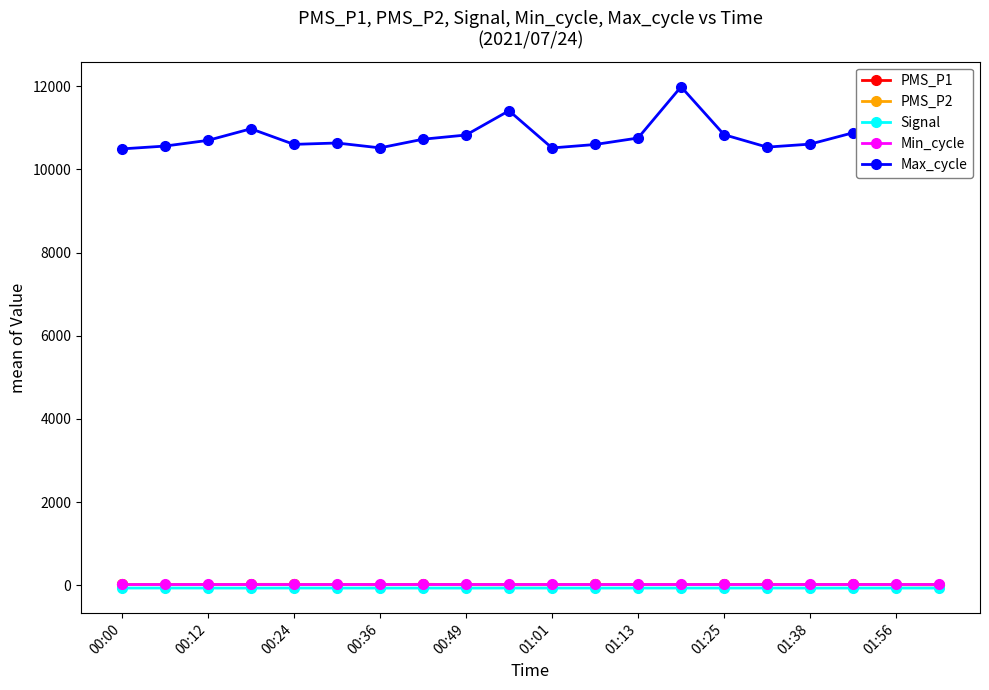

What is the maximum value shown in the chart?

11988.0